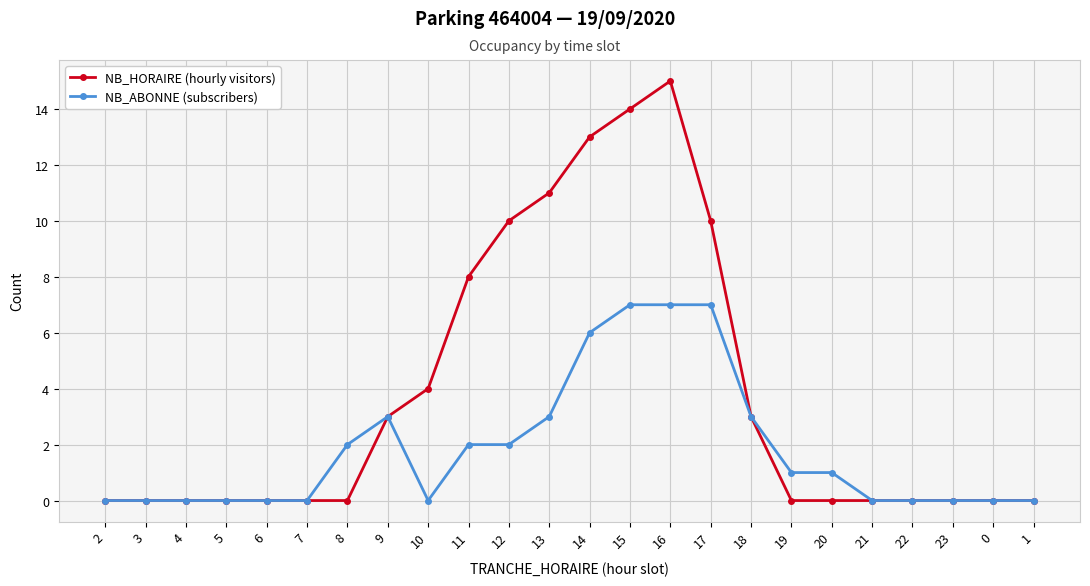

What is the label of the 7th point from the left?

8